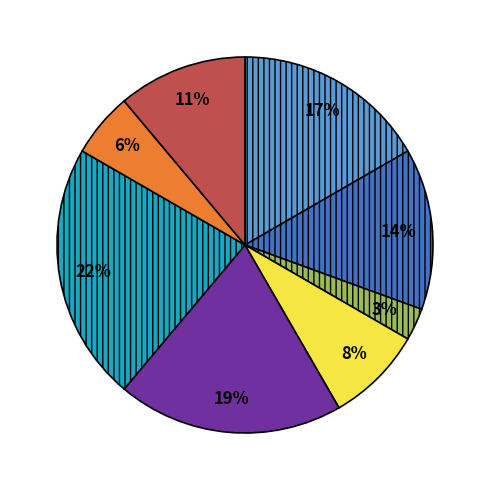

Does any single category account for the majority?

No